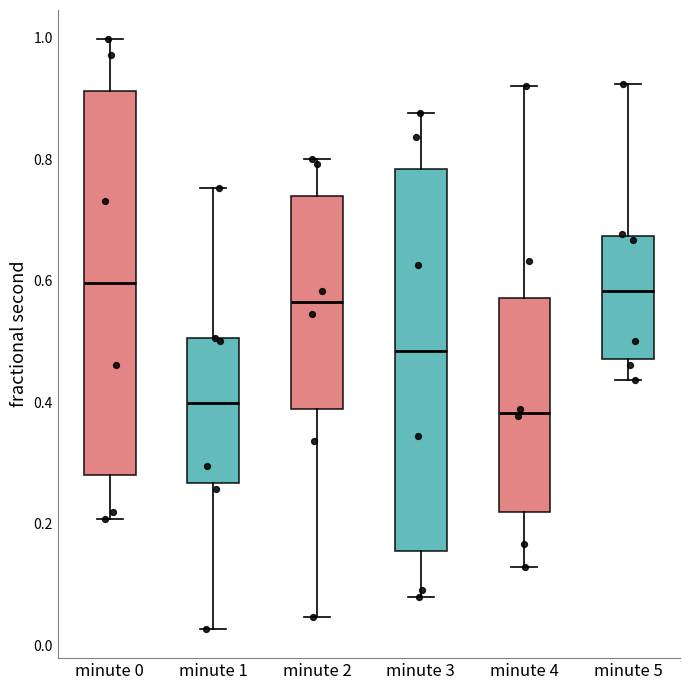

Where is the lower edge of the box for minute 4 on the y-axis? The values are not printed on the chart, so give them approximately, as read against the axis.

0.22